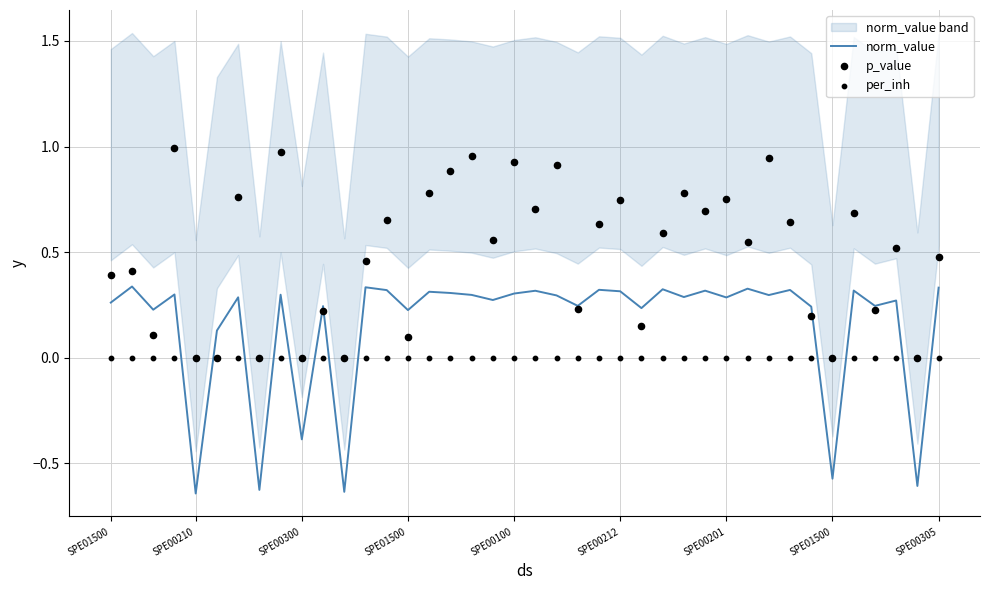

Is the value of per_inh at SPE00210 greater than the value of p_value at 37?

No